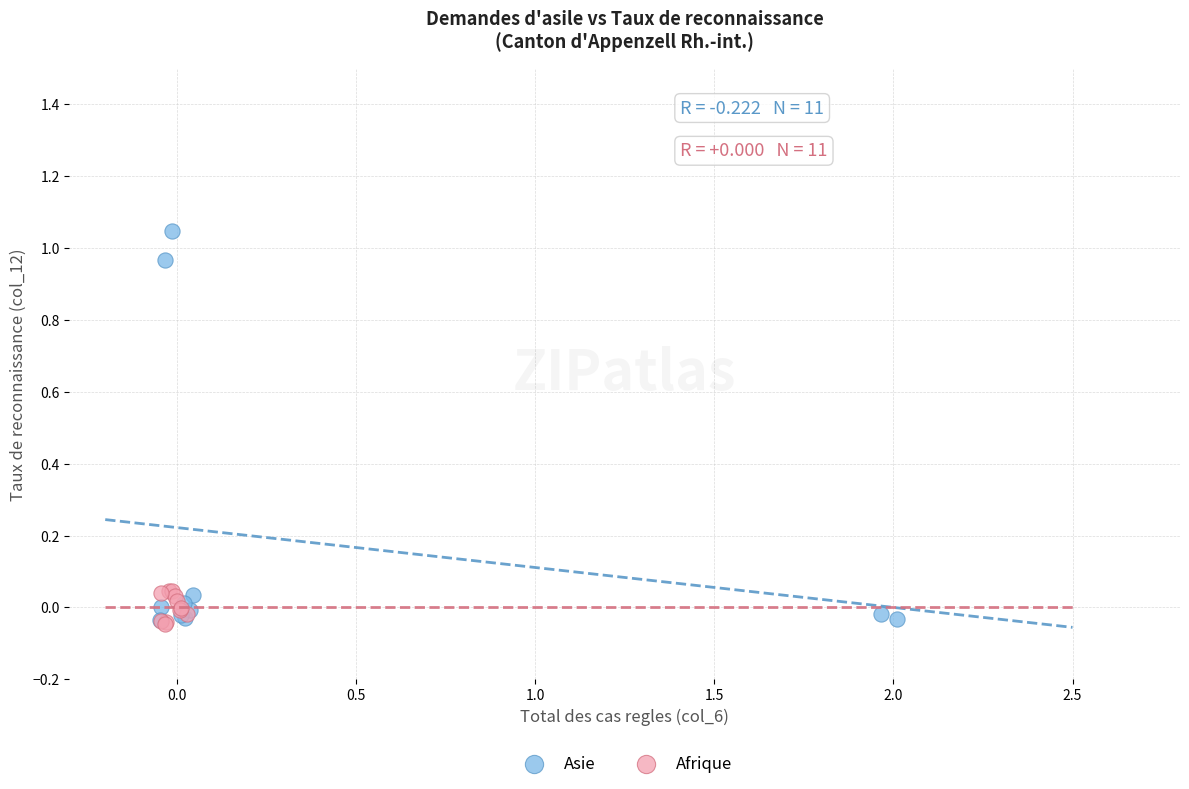

Which series reaches the maximum Y coordinate?

Asie